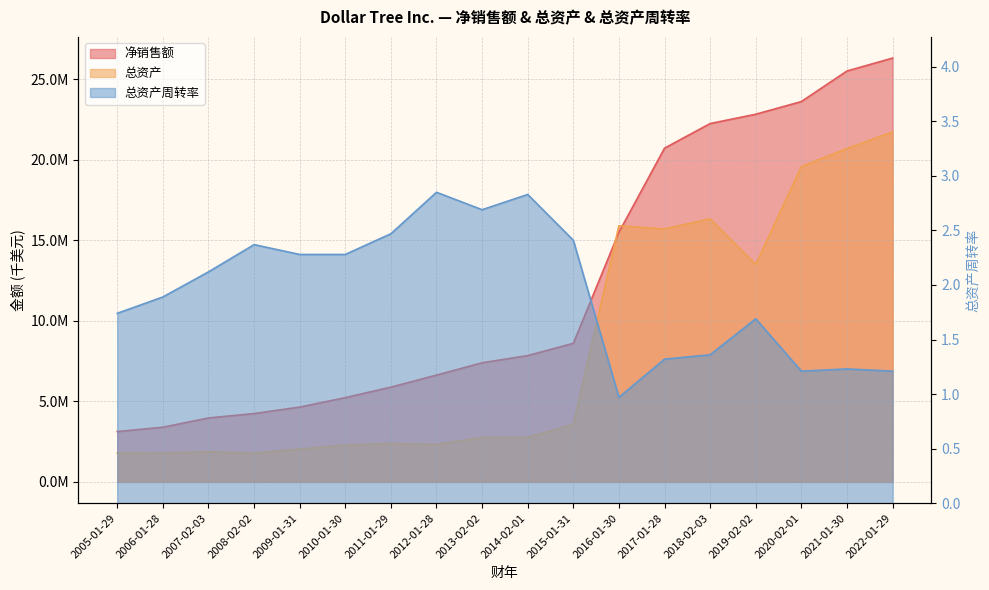

True or false: 净销售额 has more than 0 points higher than both neighbors.

False